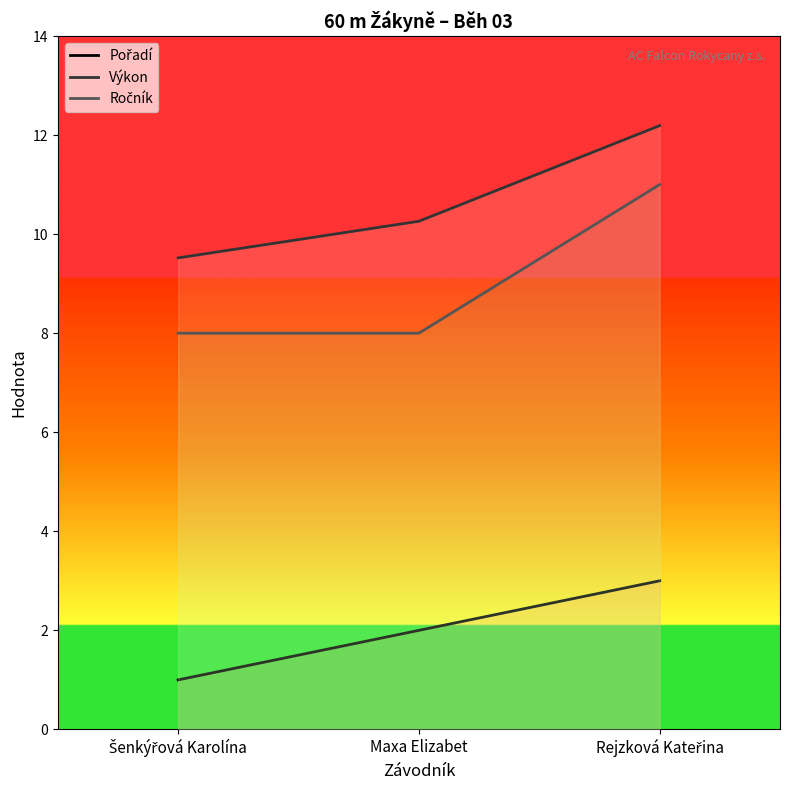

List the series in order of their overall mean, highest first.

Výkon, Ročník, Pořadí